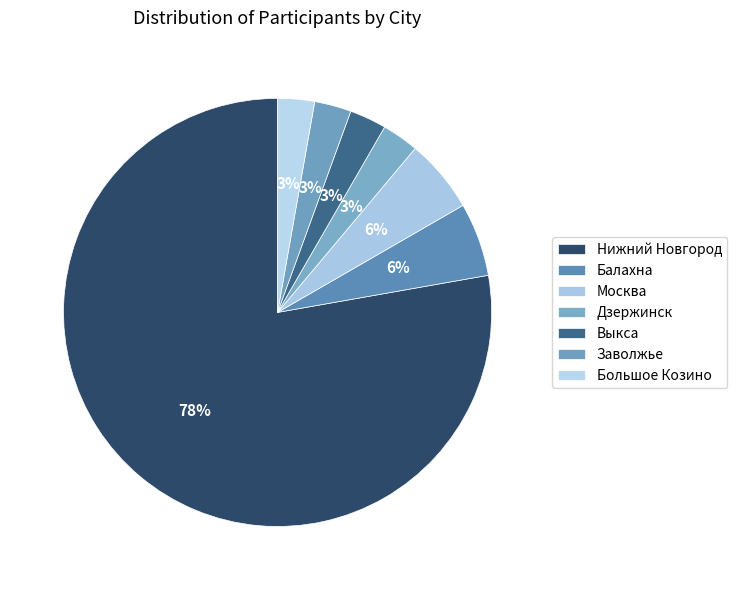

To the nearest percent, what is the combined percentage of Большое Козино and Дзержинск?

6%